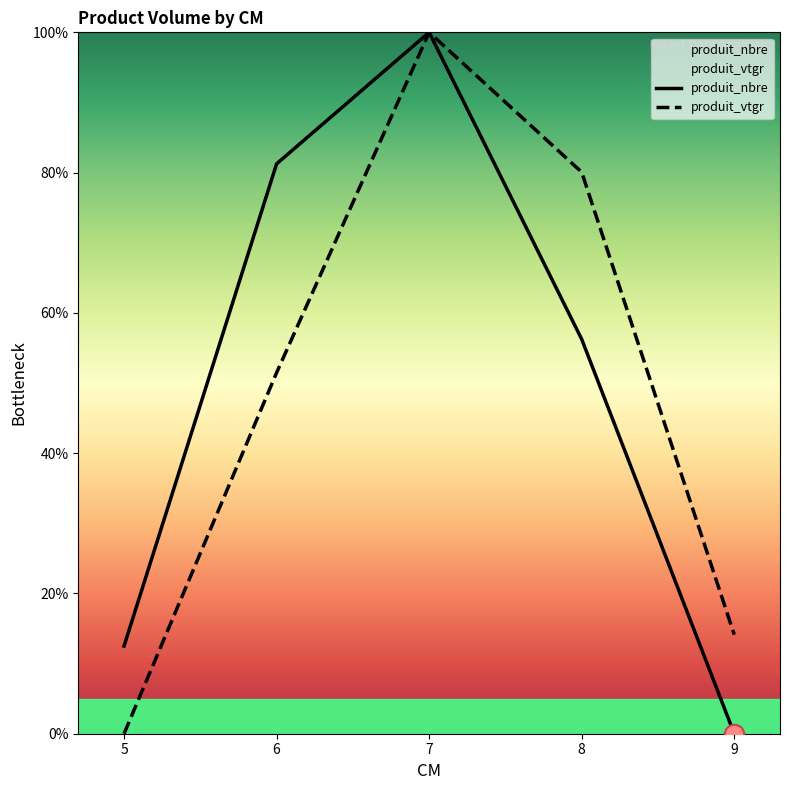

What is the value of the produit_vtgr point at the 3rd from the left?

100.0